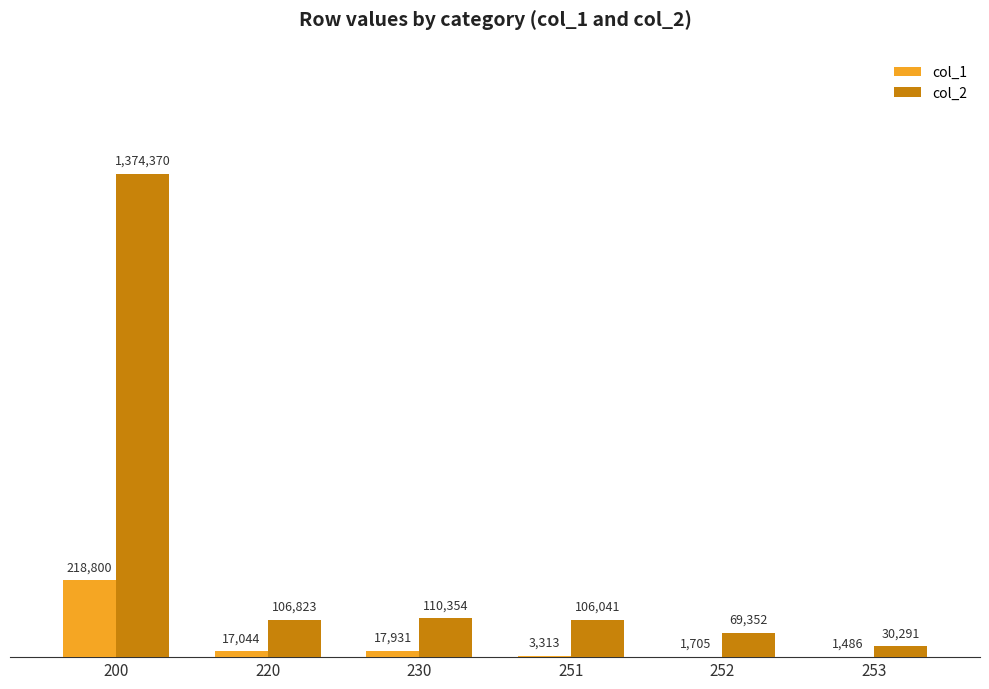

What are all the series names shown in the legend?

col_1, col_2